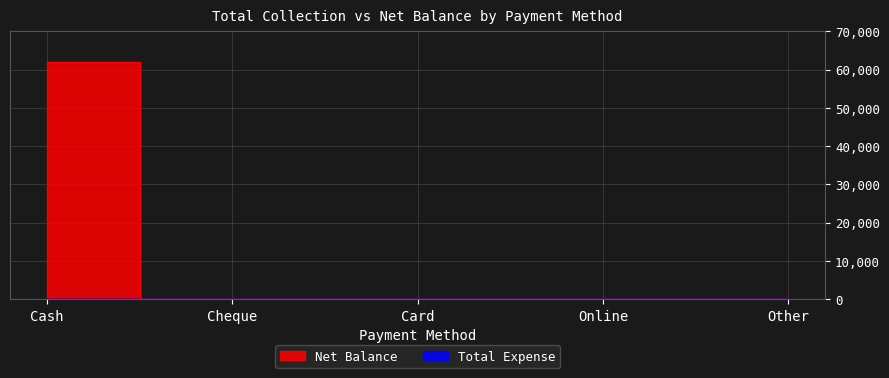

The value at Other is 20081. True or false?

False